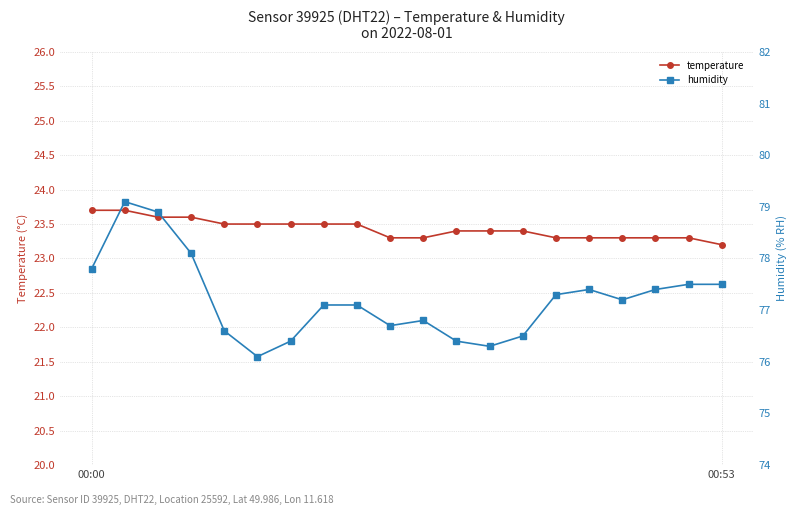

Count the number of categories in the chart.

20